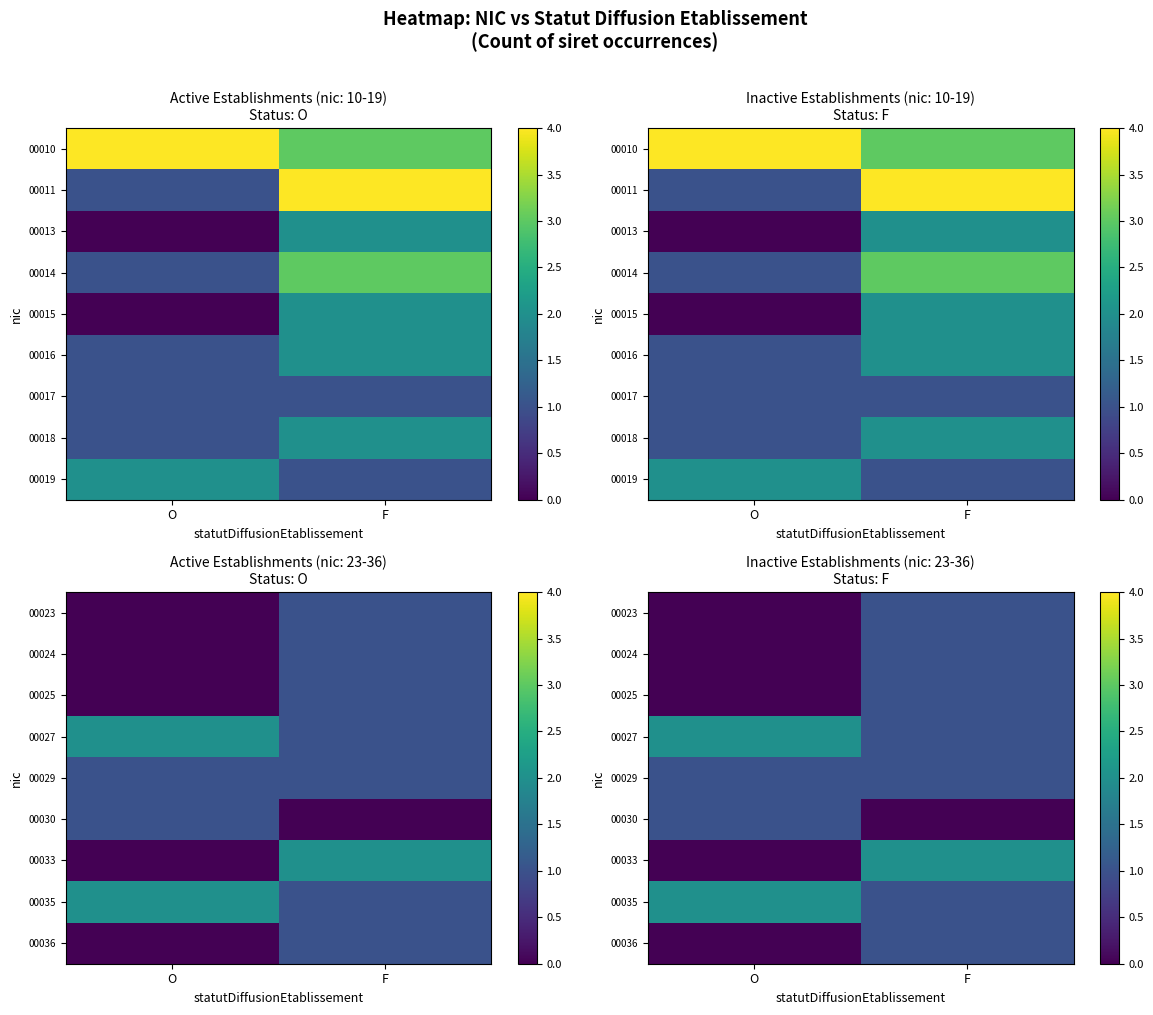

What is the total value across all series at O?

6